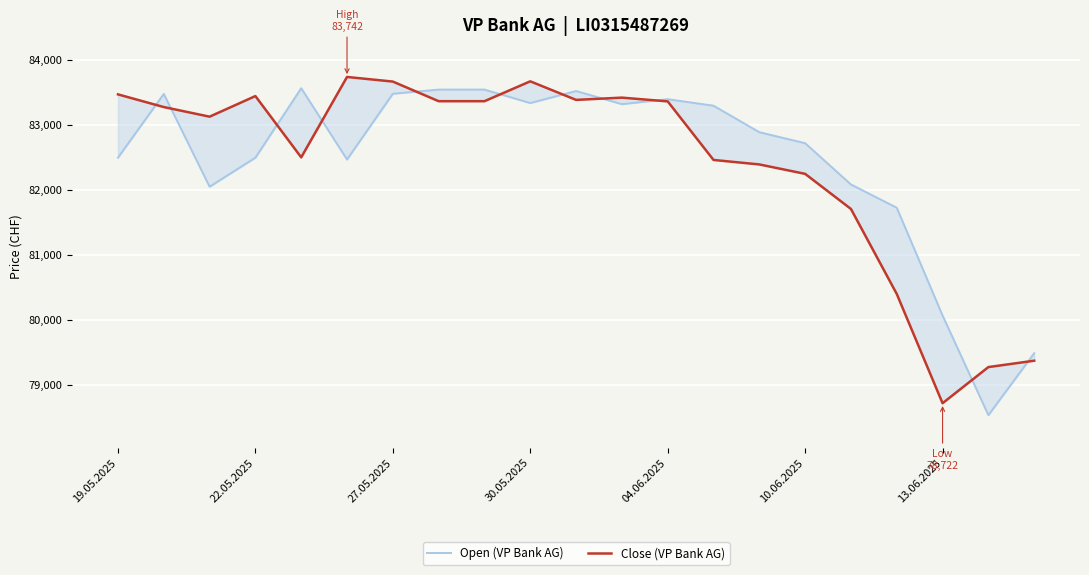

What is the value of the Open (VP Bank AG) point at the 12th from the left?

83323